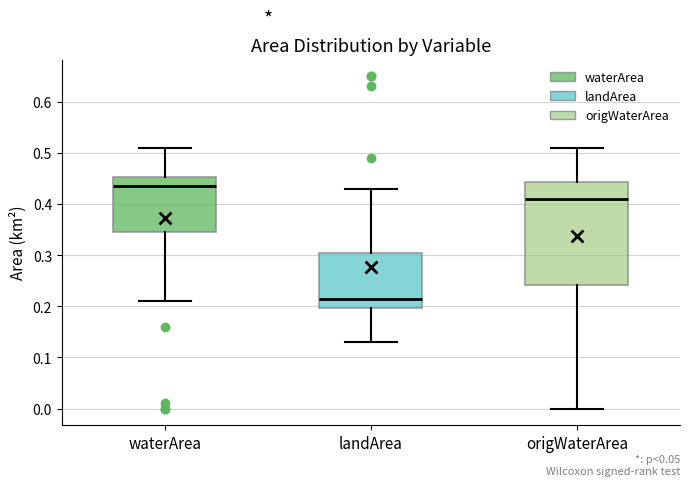

Reading left to right, transcribe this box plot: for each box, give where its median line is, the range the box spans, and where its two whiskers end, as read against the y-axis. The values are not printed on the chart, so give them approximately, as read against the axis.

waterArea: median 0.44, box 0.35 to 0.45, whiskers 0.21 to 0.51
landArea: median 0.22, box 0.20 to 0.31, whiskers 0.13 to 0.43
origWaterArea: median 0.41, box 0.24 to 0.44, whiskers 0.00 to 0.51